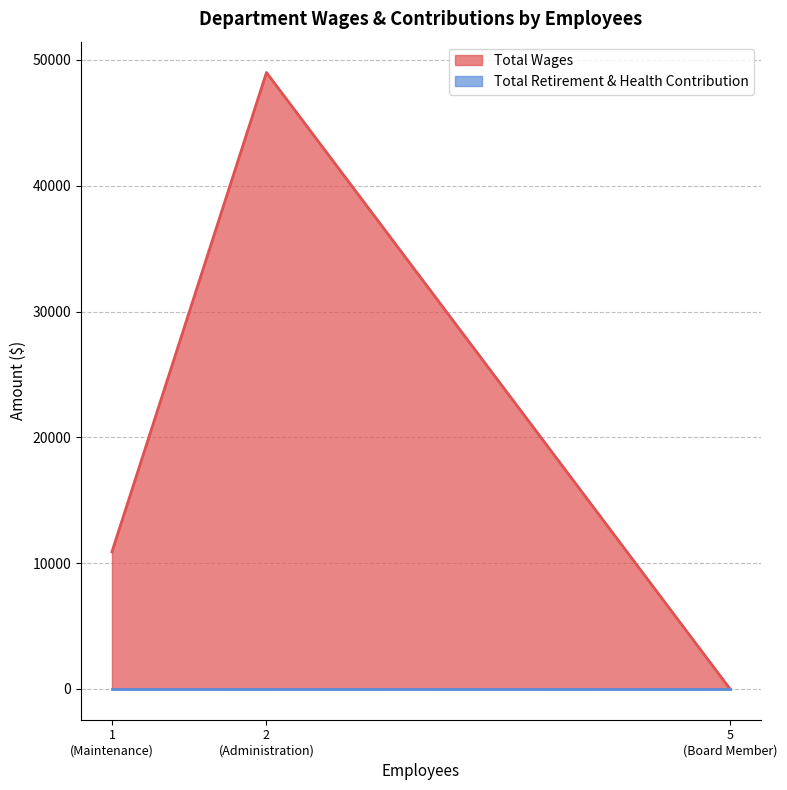

Where is Total Wages nearest to the value 24501?

1
(Maintenance)